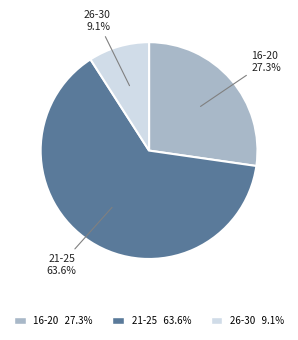

Is there any slice that represents more than half of the pie?

Yes